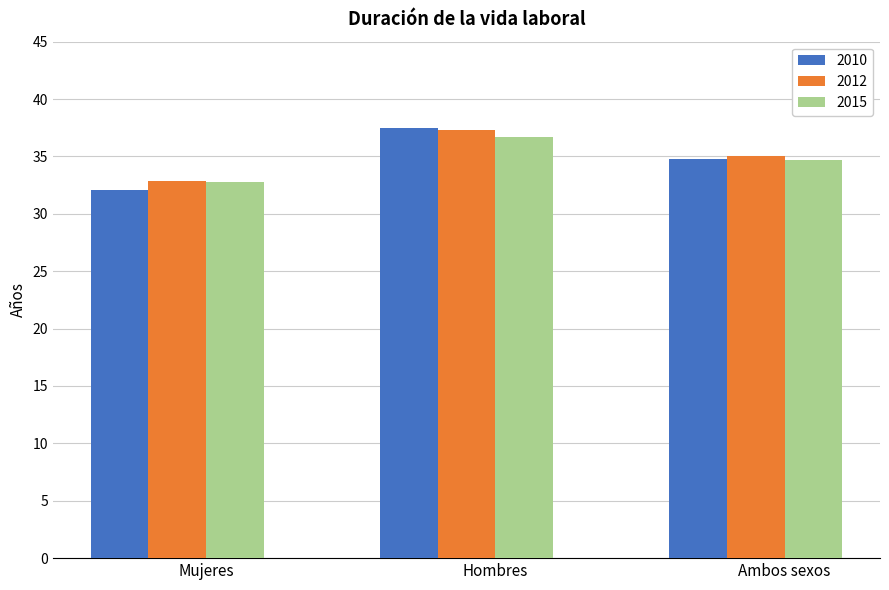

What is the value of the 2015 bar at the 3rd from the left?

34.7